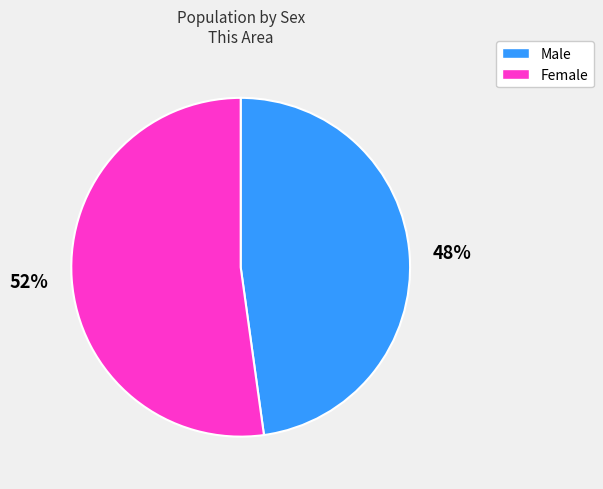

Is the sum of Male and Female greater than half?

Yes